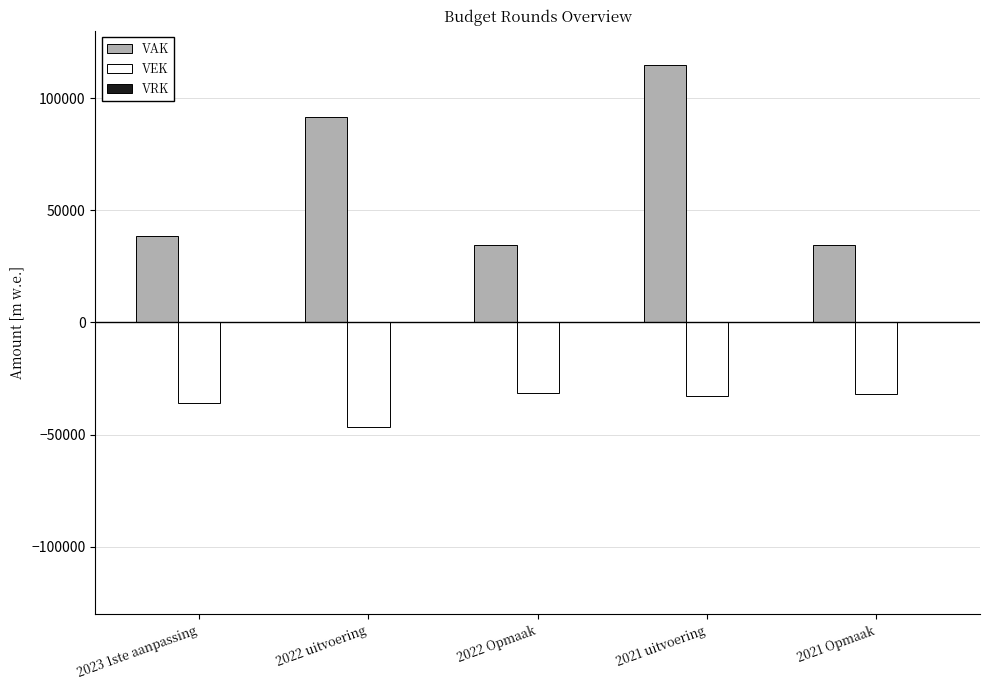

The value of VEK at 2022 Opmaak is -31658. True or false?

True